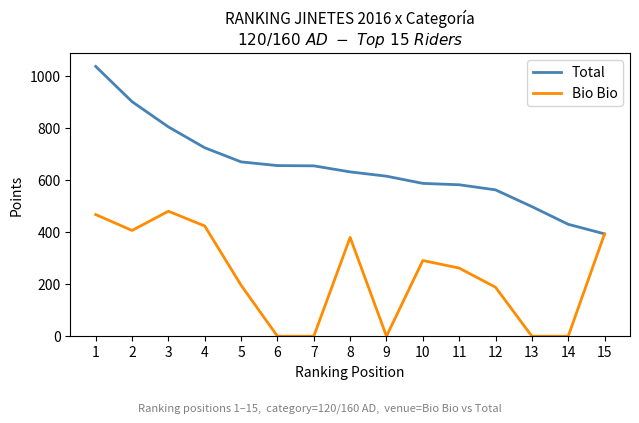

How many values in the Total series are below 631?

7